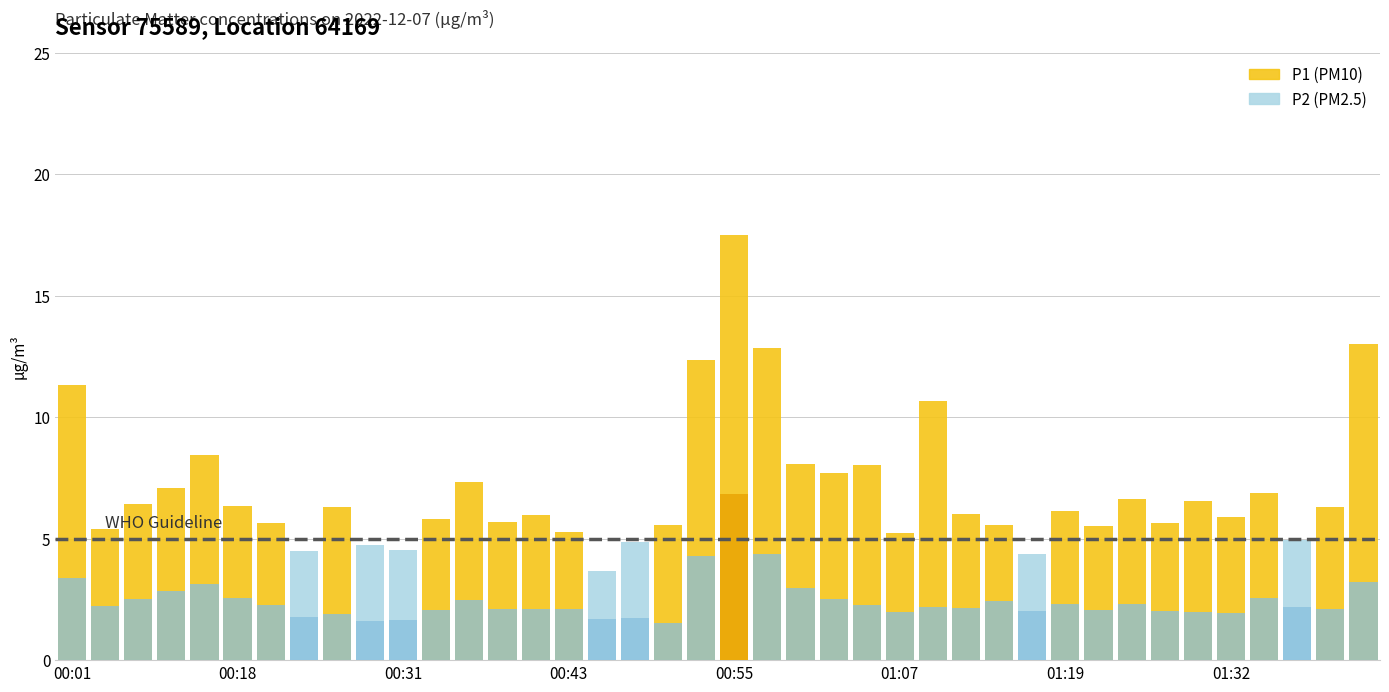

What is the average value of the P1 series?

7.0